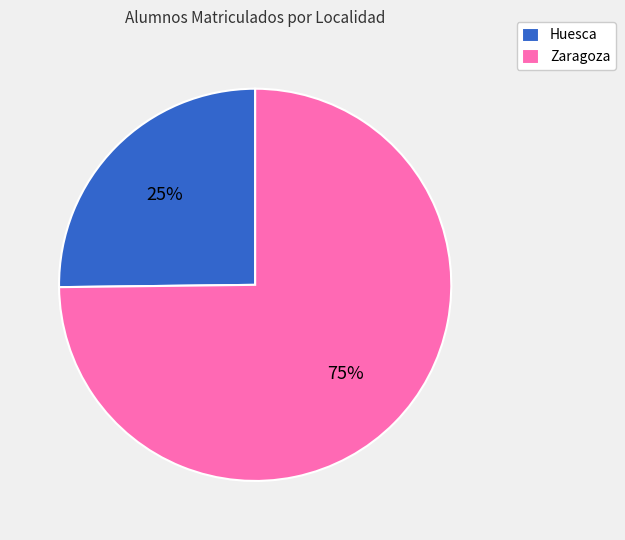

Count the number of slices in the pie.

2